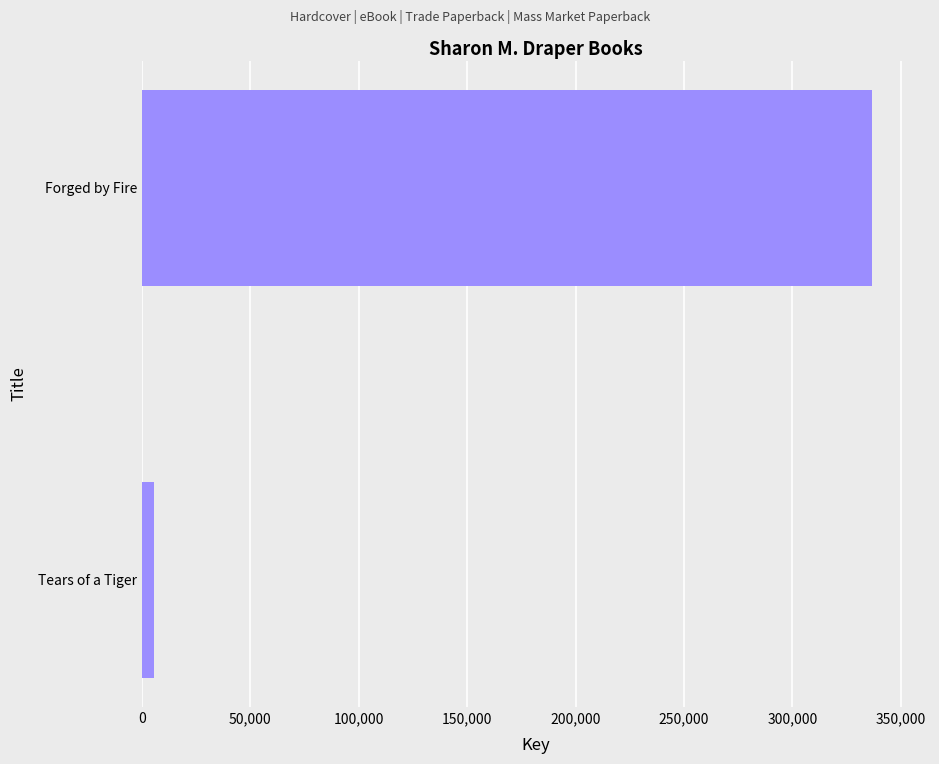

What is the sum of all values?

342051